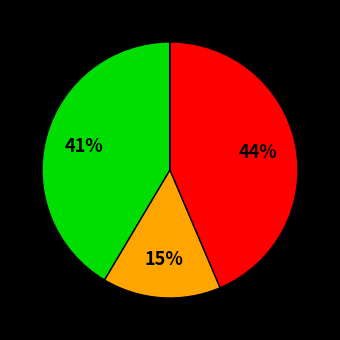

Is there any slice that represents more than half of the pie?

No